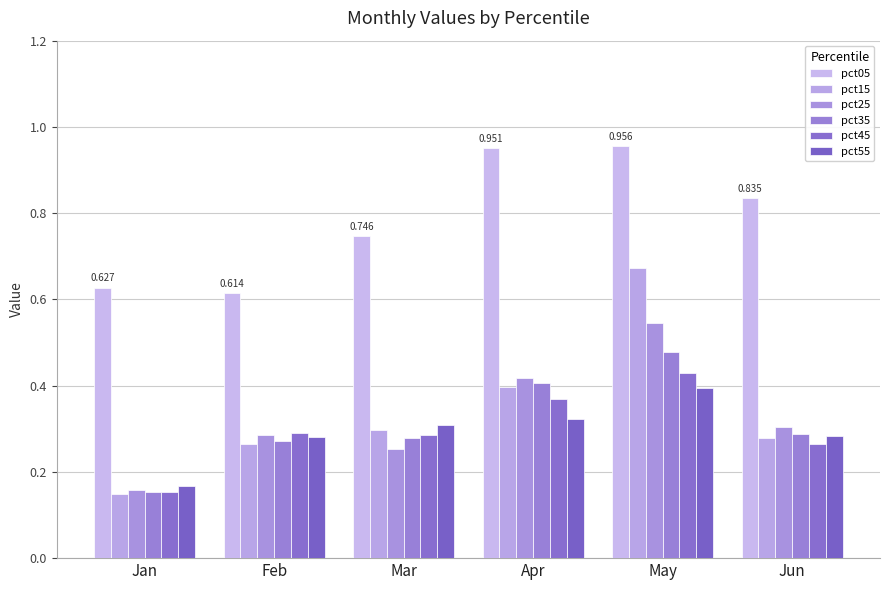

How many groups of bars are there?

6